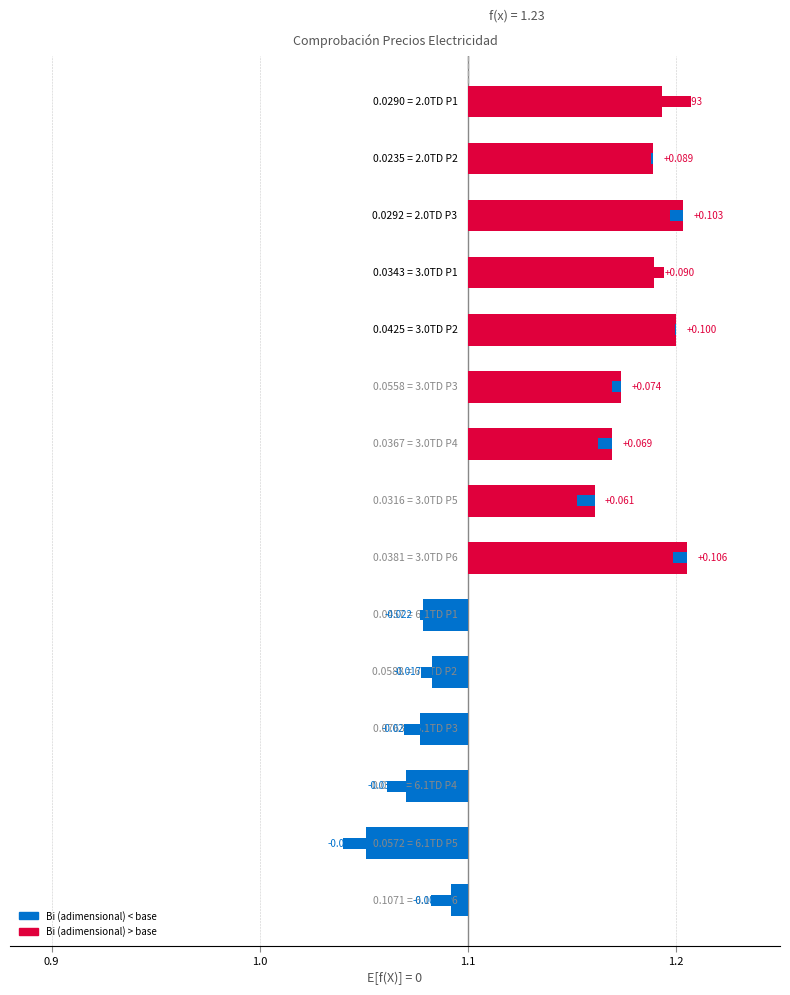

True or false: Bi (adimensional) has a value of 1.6 at 3.0TD P1.

False